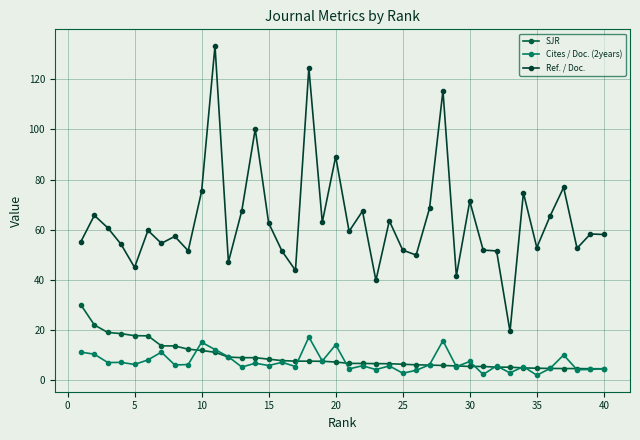

How many interior local valleys does the Ref. / Doc. series have?

13